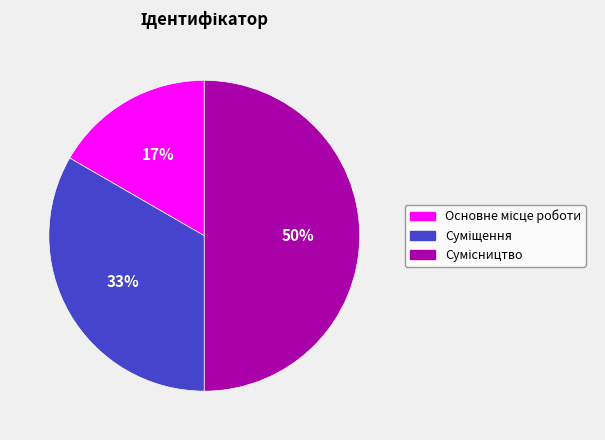

To the nearest percent, what is the difference between the largest and smallest slice percentages?

33%